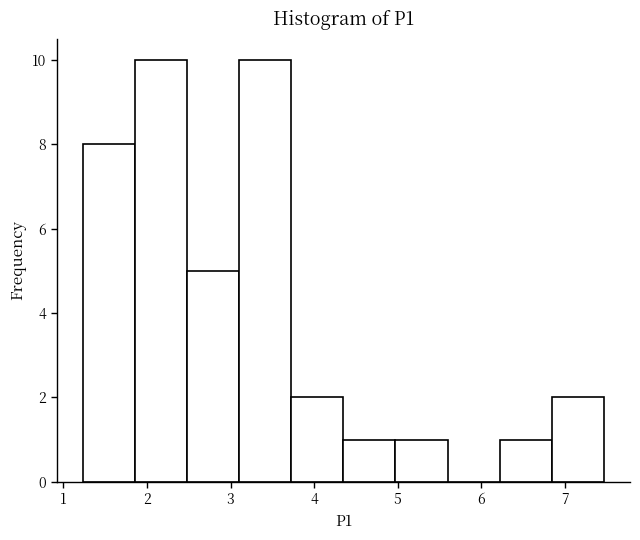

Reading left to right, list every bar in this chart as the range it spans on the x-axis followed by its height. Neither the bar edges nor the heights are printed on the chart, so give them approximately, as read against the axes.

1.2 to 1.9: 8
1.9 to 2.5: 10
2.5 to 3.1: 5
3.1 to 3.7: 10
3.7 to 4.4: 2
4.4 to 5.0: 1
5.0 to 5.6: 1
5.6 to 6.2: 0
6.2 to 6.8: 1
6.8 to 7.5: 2